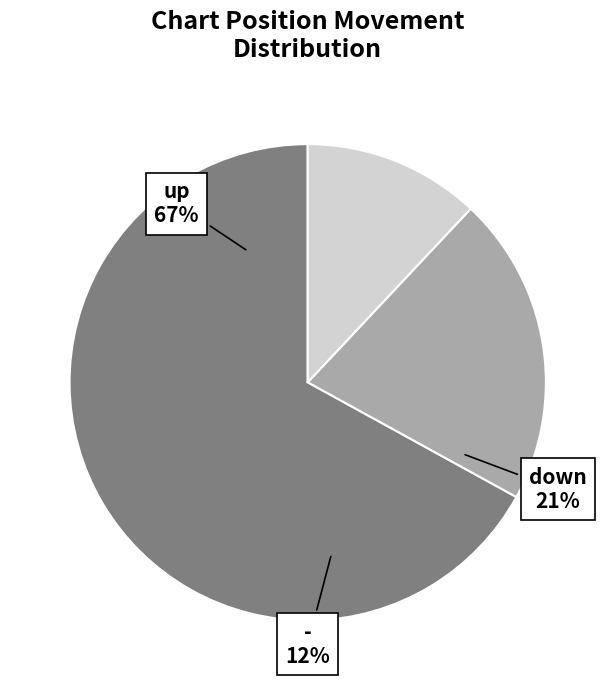

Rank the categories by value from highest to lowest.

up, down, -